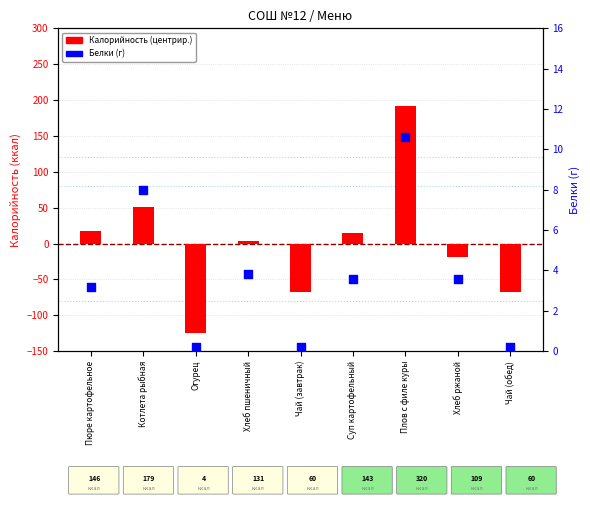

What are all the series names shown in the legend?

Калорийность (центрир.), Белки (г)